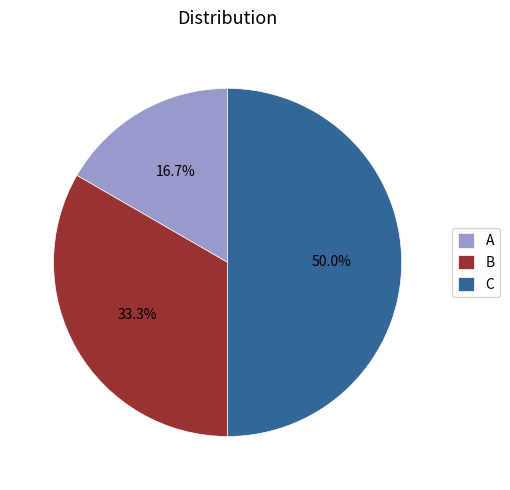

The B slice represents 41% of the pie. True or false?

False